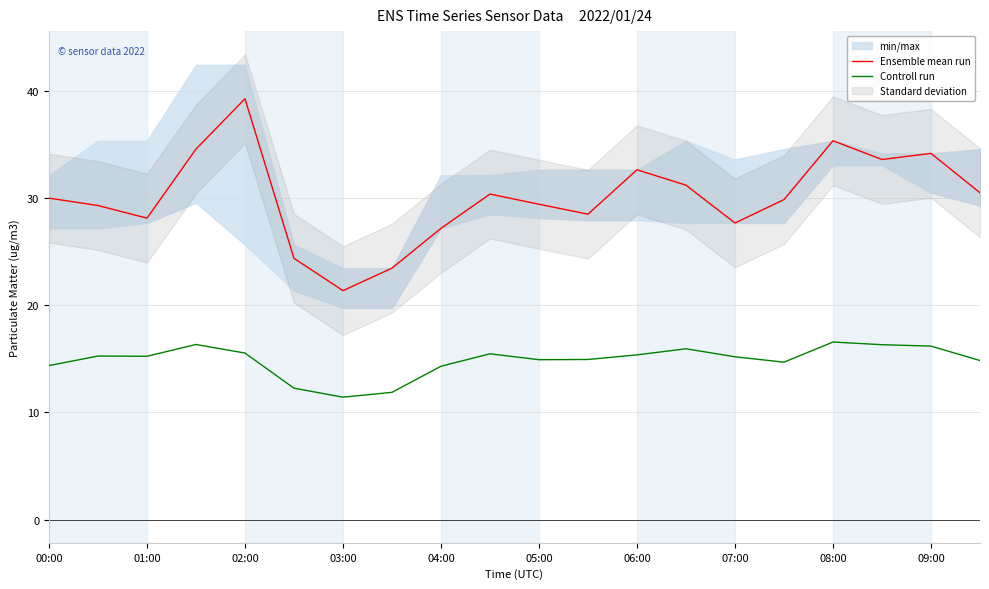

Rank the series by their average value, from lowest to highest.

Controll run, Ensemble mean run